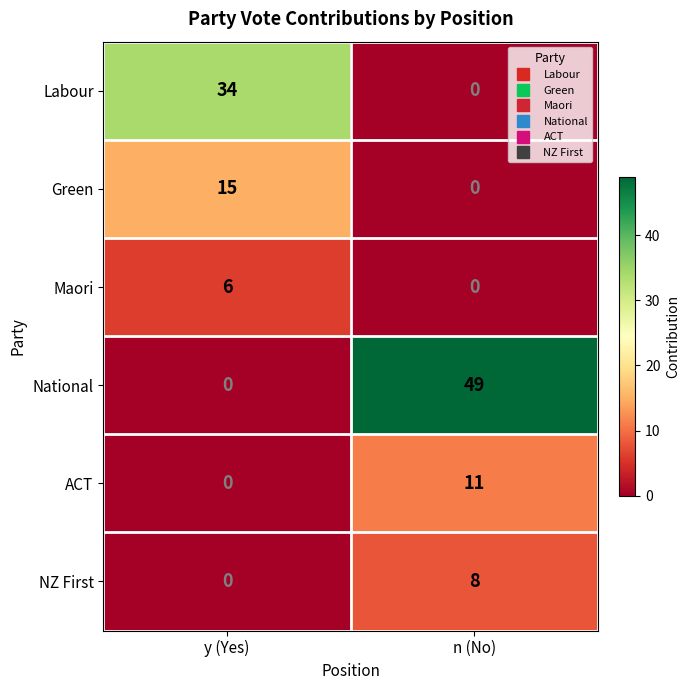

Is it true that Green equals -6 at n (No)?

False